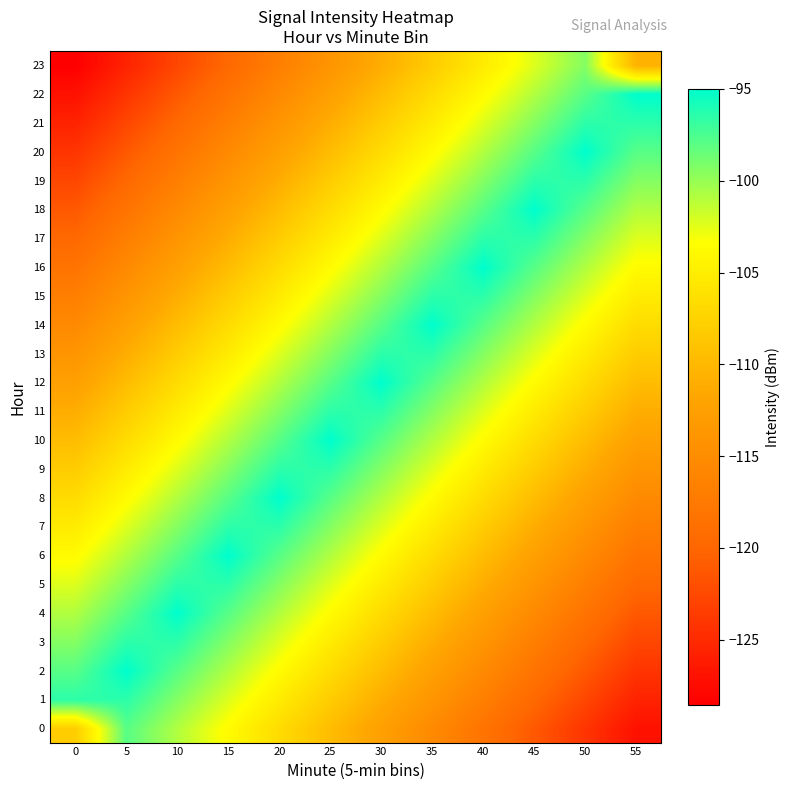

What is the total value across all series at 45?

-2551.2